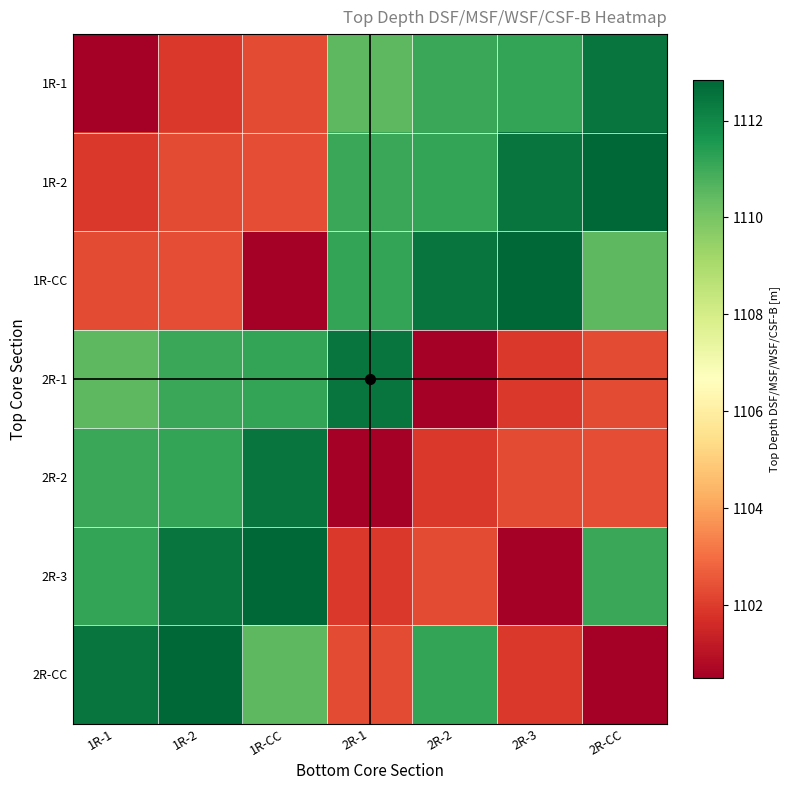

Which series has the largest range (max minus min)?

1R-CC